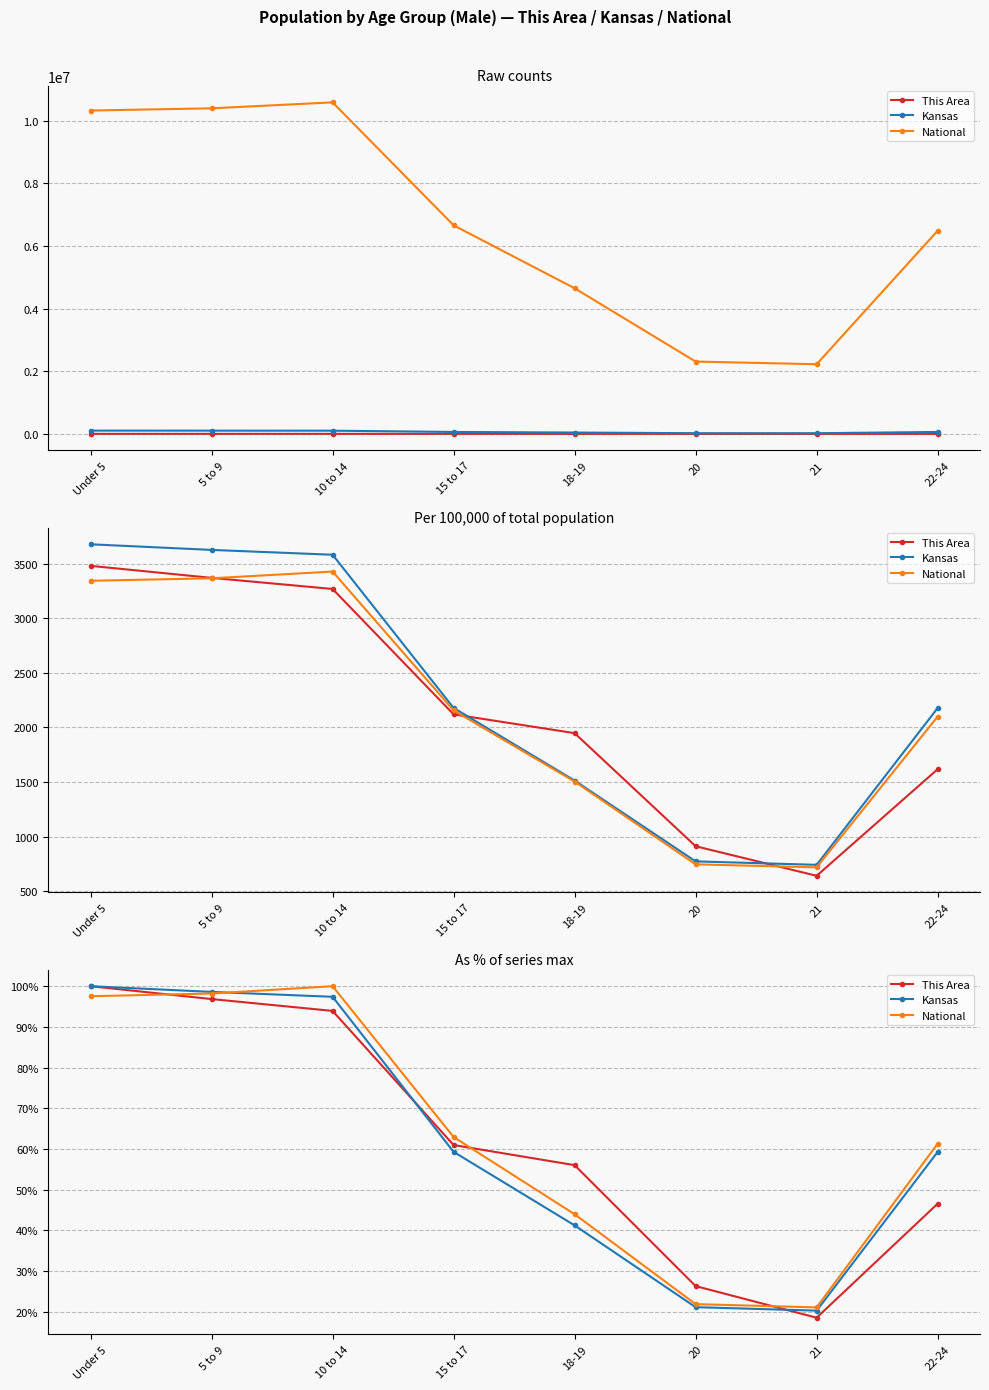

Between Under 5 and 15 to 17, which series saw the biggest shift?

Kansas